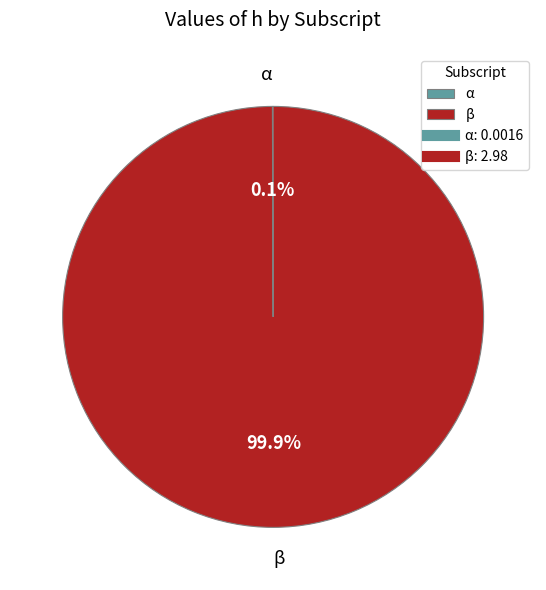

What is the largest slice in the pie chart?

β